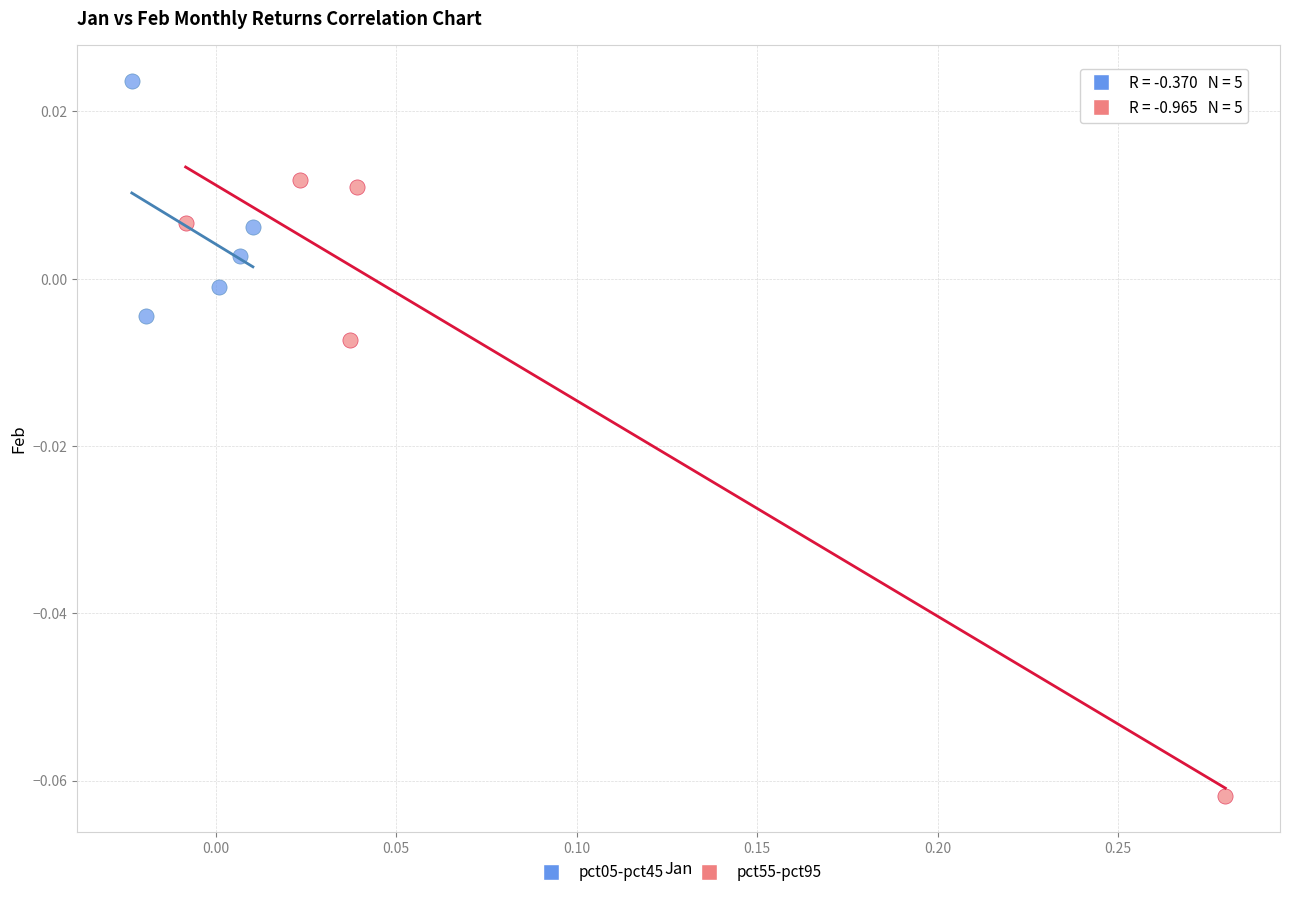

Which series contains the lowest Y value?

pct55-pct95